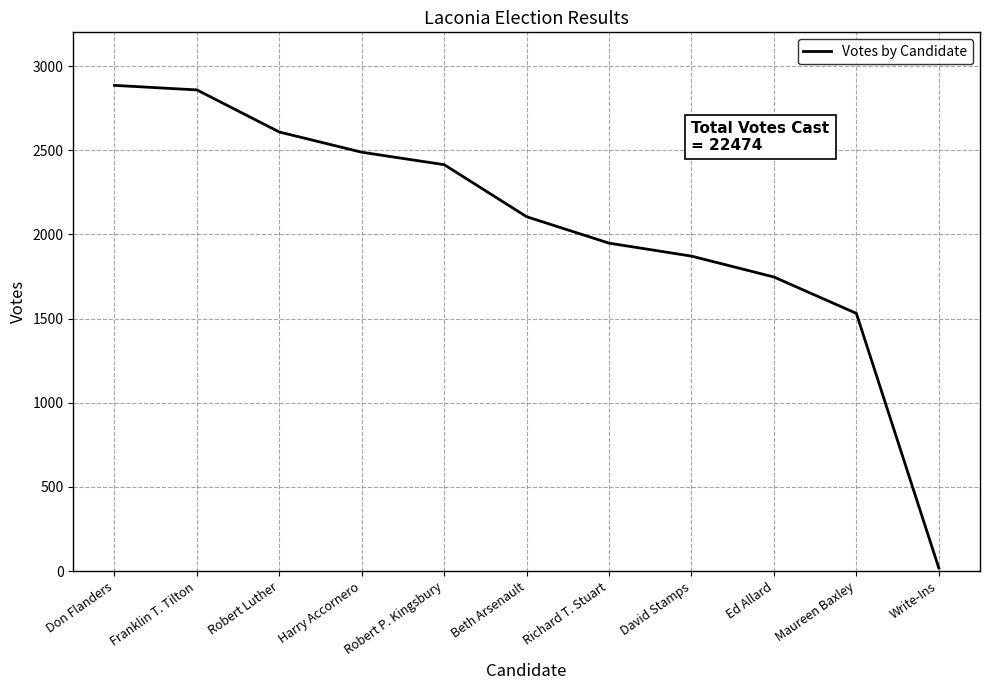

Read the value at Robert Luther, to the nearest 100.

2600